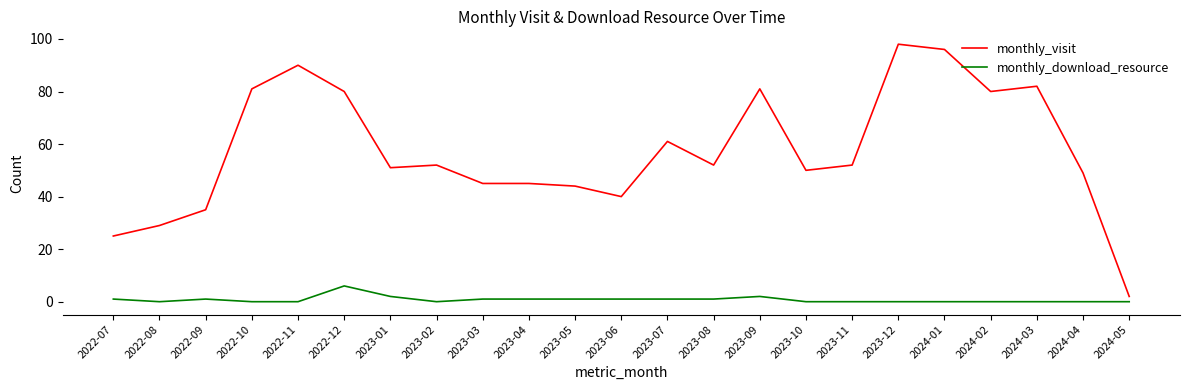

At which category does monthly_visit reach its first local valley?

2023-01